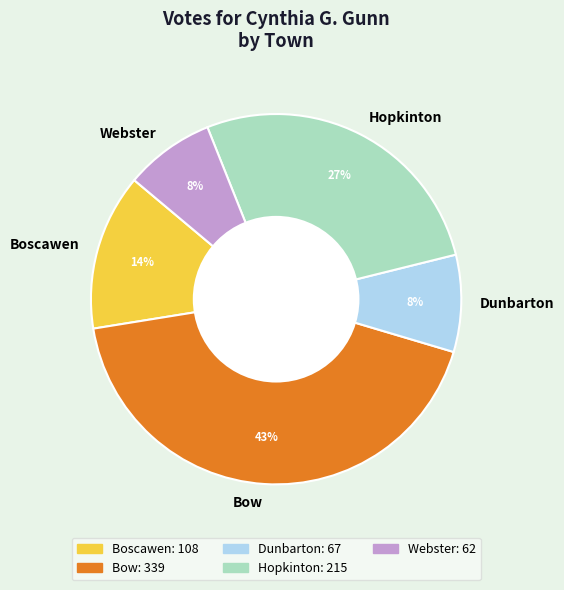

Count the number of slices in the pie.

5